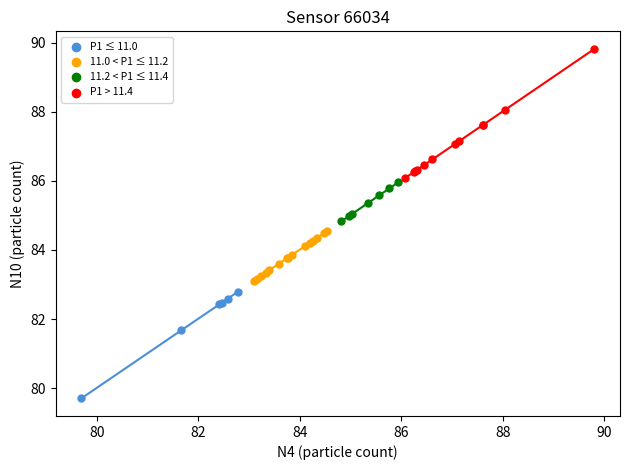

Which series reaches the maximum Y coordinate?

P1 > 11.4